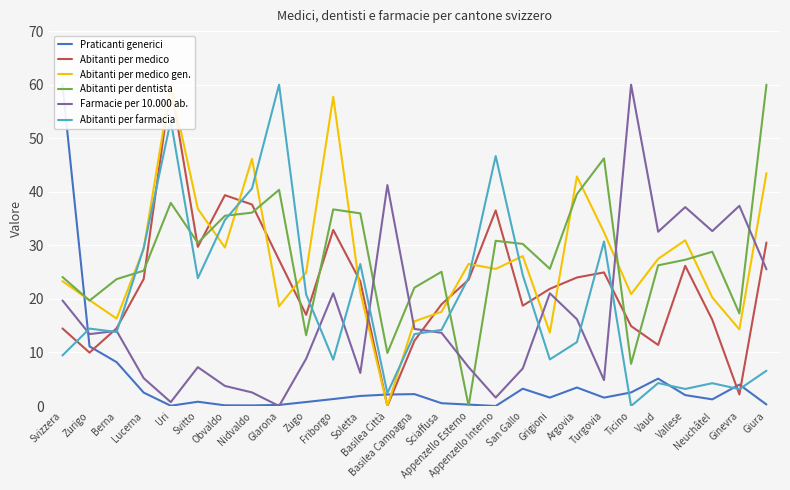

The value of Abitanti per dentista at Argovia is 39.6. True or false?

True